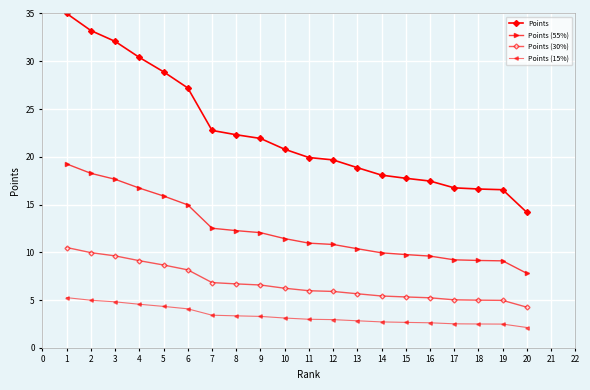

Count the number of categories in the chart.

20